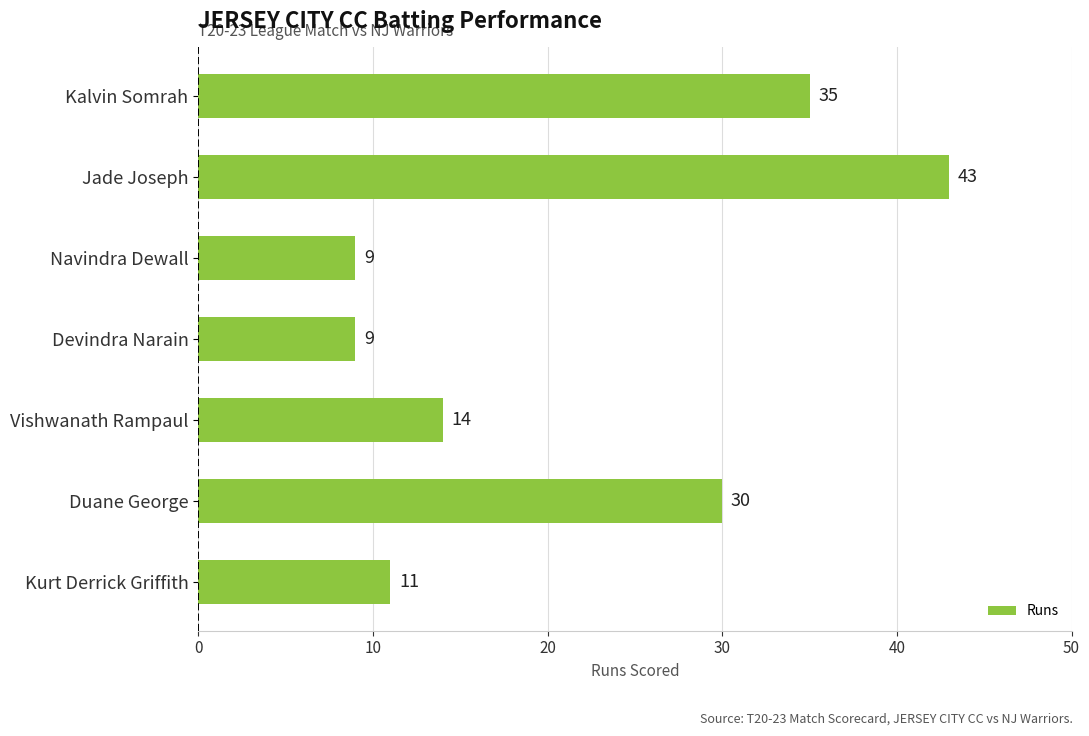

Is it true that the value at Duane George is 30?

True